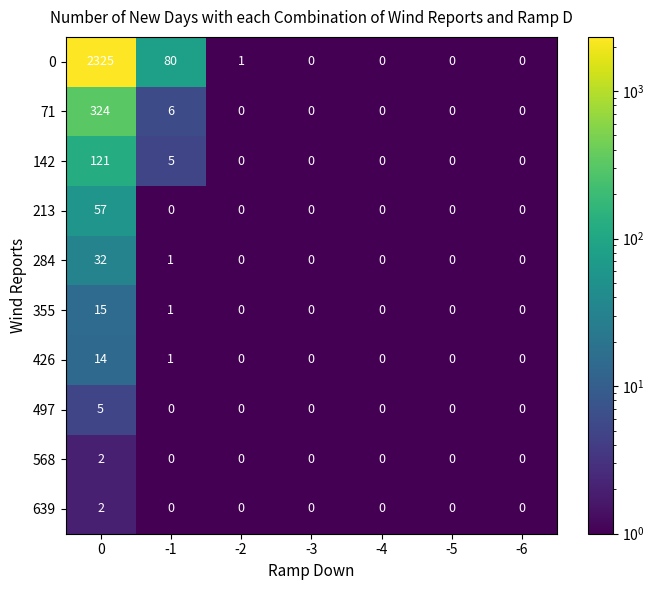

Which series has the largest total across all categories?

0